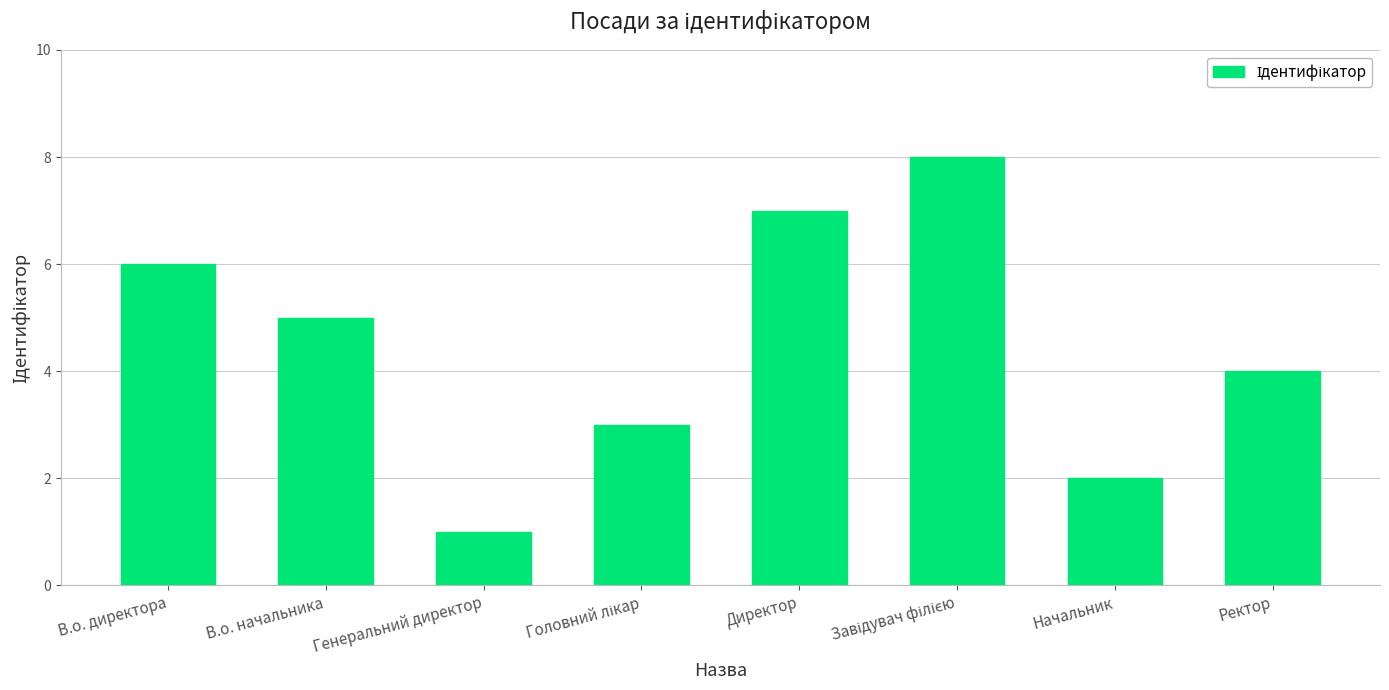

True or false: the data shows 9 at В.о. директора.

False